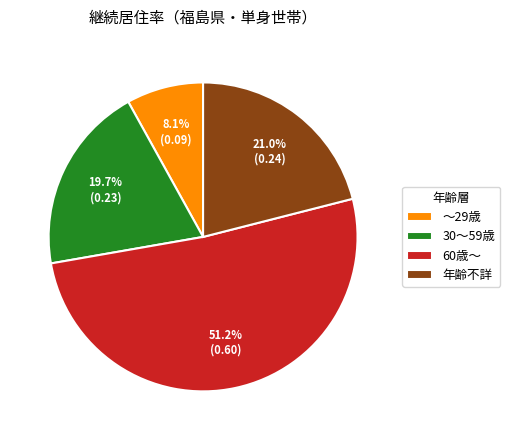

To the nearest percent, what portion does 30～59歳 represent?

20%